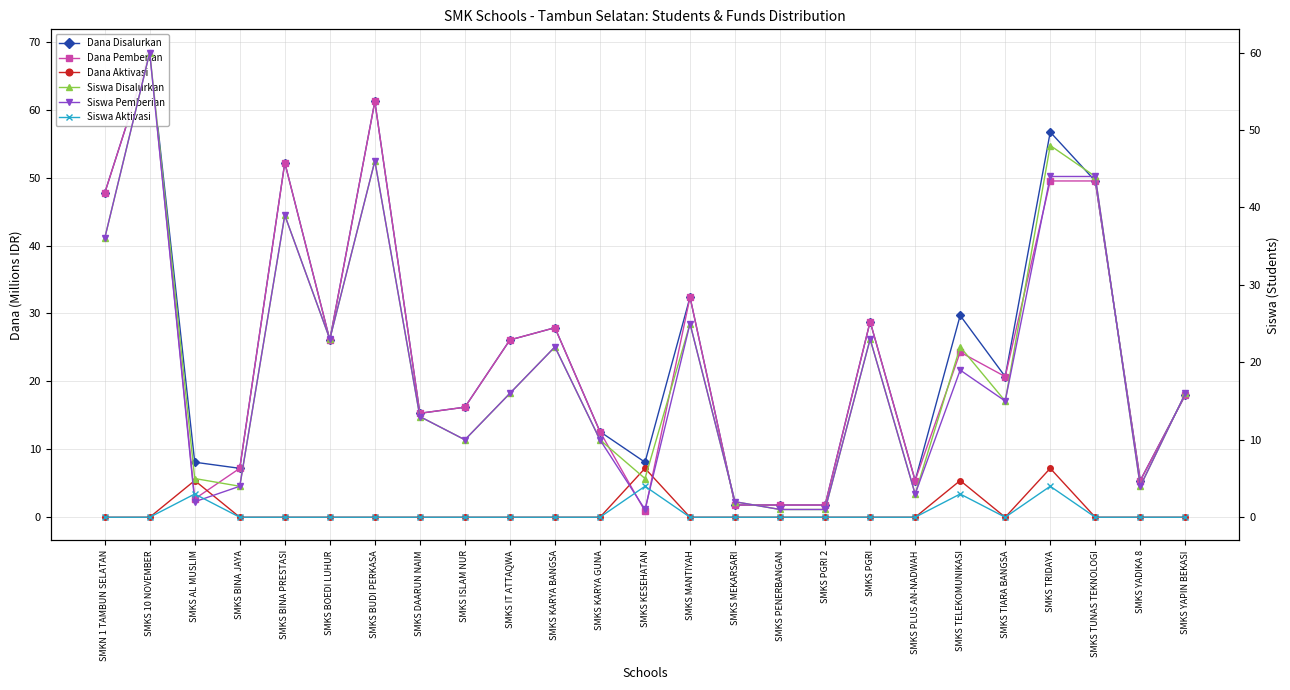

Reading right to left, extract all data points from this chart.

Dana Disalurkan: SMKS YAPIN BEKASI=18.0	SMKS YADIKA 8=5.4	SMKS TUNAS TEKNOLOGI=49.5	SMKS TRIDAYA=56.7	SMKS TIARA BANGSA=20.7	SMKS TELEKOMUNIKASI=29.7	SMKS PLUS AN-NADWAH=5.4	SMKS PGRI=28.8	SMKS PGRI 2=1.8	SMKS PENERBANGAN=1.8	SMKS MEKARSARI=1.8	SMKS MANTIYAH=32.4	SMKS KESEHATAN=8.1	SMKS KARYA GUNA=12.6	SMKS KARYA BANGSA=27.9	SMKS IT ATTAQWA=26.1	SMKS ISLAM NUR=16.2	SMKS DAARUN NAIM=15.3	SMKS BUDI PERKASA=61.2	SMKS BOEDI LUHUR=26.1	SMKS BINA PRESTASI=52.2	SMKS BINA JAYA=7.2	SMKS AL MUSLIM=8.1	SMKS 10 NOVEMBER=68.4	SMKN 1 TAMBUN SELATAN=47.7
Dana Pemberian: SMKS YAPIN BEKASI=18.0	SMKS YADIKA 8=5.4	SMKS TUNAS TEKNOLOGI=49.5	SMKS TRIDAYA=49.5	SMKS TIARA BANGSA=20.7	SMKS TELEKOMUNIKASI=24.3	SMKS PLUS AN-NADWAH=5.4	SMKS PGRI=28.8	SMKS PGRI 2=1.8	SMKS PENERBANGAN=1.8	SMKS MEKARSARI=1.8	SMKS MANTIYAH=32.4	SMKS KESEHATAN=0.9	SMKS KARYA GUNA=12.6	SMKS KARYA BANGSA=27.9	SMKS IT ATTAQWA=26.1	SMKS ISLAM NUR=16.2	SMKS DAARUN NAIM=15.3	SMKS BUDI PERKASA=61.2	SMKS BOEDI LUHUR=26.1	SMKS BINA PRESTASI=52.2	SMKS BINA JAYA=7.2	SMKS AL MUSLIM=2.7	SMKS 10 NOVEMBER=68.4	SMKN 1 TAMBUN SELATAN=47.7
Dana Aktivasi: SMKS YAPIN BEKASI=0.0	SMKS YADIKA 8=0.0	SMKS TUNAS TEKNOLOGI=0.0	SMKS TRIDAYA=7.2	SMKS TIARA BANGSA=0.0	SMKS TELEKOMUNIKASI=5.4	SMKS PLUS AN-NADWAH=0.0	SMKS PGRI=0.0	SMKS PGRI 2=0.0	SMKS PENERBANGAN=0.0	SMKS MEKARSARI=0.0	SMKS MANTIYAH=0.0	SMKS KESEHATAN=7.2	SMKS KARYA GUNA=0.0	SMKS KARYA BANGSA=0.0	SMKS IT ATTAQWA=0.0	SMKS ISLAM NUR=0.0	SMKS DAARUN NAIM=0.0	SMKS BUDI PERKASA=0.0	SMKS BOEDI LUHUR=0.0	SMKS BINA PRESTASI=0.0	SMKS BINA JAYA=0.0	SMKS AL MUSLIM=5.4	SMKS 10 NOVEMBER=0.0	SMKN 1 TAMBUN SELATAN=0.0
Siswa Disalurkan: SMKS YAPIN BEKASI=16.0	SMKS YADIKA 8=4.0	SMKS TUNAS TEKNOLOGI=44.0	SMKS TRIDAYA=48.0	SMKS TIARA BANGSA=15.0	SMKS TELEKOMUNIKASI=22.0	SMKS PLUS AN-NADWAH=3.0	SMKS PGRI=23.0	SMKS PGRI 2=1.0	SMKS PENERBANGAN=1.0	SMKS MEKARSARI=2.0	SMKS MANTIYAH=25.0	SMKS KESEHATAN=5.0	SMKS KARYA GUNA=10.0	SMKS KARYA BANGSA=22.0	SMKS IT ATTAQWA=16.0	SMKS ISLAM NUR=10.0	SMKS DAARUN NAIM=13.0	SMKS BUDI PERKASA=46.0	SMKS BOEDI LUHUR=23.0	SMKS BINA PRESTASI=39.0	SMKS BINA JAYA=4.0	SMKS AL MUSLIM=5.0	SMKS 10 NOVEMBER=60.0	SMKN 1 TAMBUN SELATAN=36.0
Siswa Pemberian: SMKS YAPIN BEKASI=16.0	SMKS YADIKA 8=4.0	SMKS TUNAS TEKNOLOGI=44.0	SMKS TRIDAYA=44.0	SMKS TIARA BANGSA=15.0	SMKS TELEKOMUNIKASI=19.0	SMKS PLUS AN-NADWAH=3.0	SMKS PGRI=23.0	SMKS PGRI 2=1.0	SMKS PENERBANGAN=1.0	SMKS MEKARSARI=2.0	SMKS MANTIYAH=25.0	SMKS KESEHATAN=1.0	SMKS KARYA GUNA=10.0	SMKS KARYA BANGSA=22.0	SMKS IT ATTAQWA=16.0	SMKS ISLAM NUR=10.0	SMKS DAARUN NAIM=13.0	SMKS BUDI PERKASA=46.0	SMKS BOEDI LUHUR=23.0	SMKS BINA PRESTASI=39.0	SMKS BINA JAYA=4.0	SMKS AL MUSLIM=2.0	SMKS 10 NOVEMBER=60.0	SMKN 1 TAMBUN SELATAN=36.0
Siswa Aktivasi: SMKS YAPIN BEKASI=0.0	SMKS YADIKA 8=0.0	SMKS TUNAS TEKNOLOGI=0.0	SMKS TRIDAYA=4.0	SMKS TIARA BANGSA=0.0	SMKS TELEKOMUNIKASI=3.0	SMKS PLUS AN-NADWAH=0.0	SMKS PGRI=0.0	SMKS PGRI 2=0.0	SMKS PENERBANGAN=0.0	SMKS MEKARSARI=0.0	SMKS MANTIYAH=0.0	SMKS KESEHATAN=4.0	SMKS KARYA GUNA=0.0	SMKS KARYA BANGSA=0.0	SMKS IT ATTAQWA=0.0	SMKS ISLAM NUR=0.0	SMKS DAARUN NAIM=0.0	SMKS BUDI PERKASA=0.0	SMKS BOEDI LUHUR=0.0	SMKS BINA PRESTASI=0.0	SMKS BINA JAYA=0.0	SMKS AL MUSLIM=3.0	SMKS 10 NOVEMBER=0.0	SMKN 1 TAMBUN SELATAN=0.0